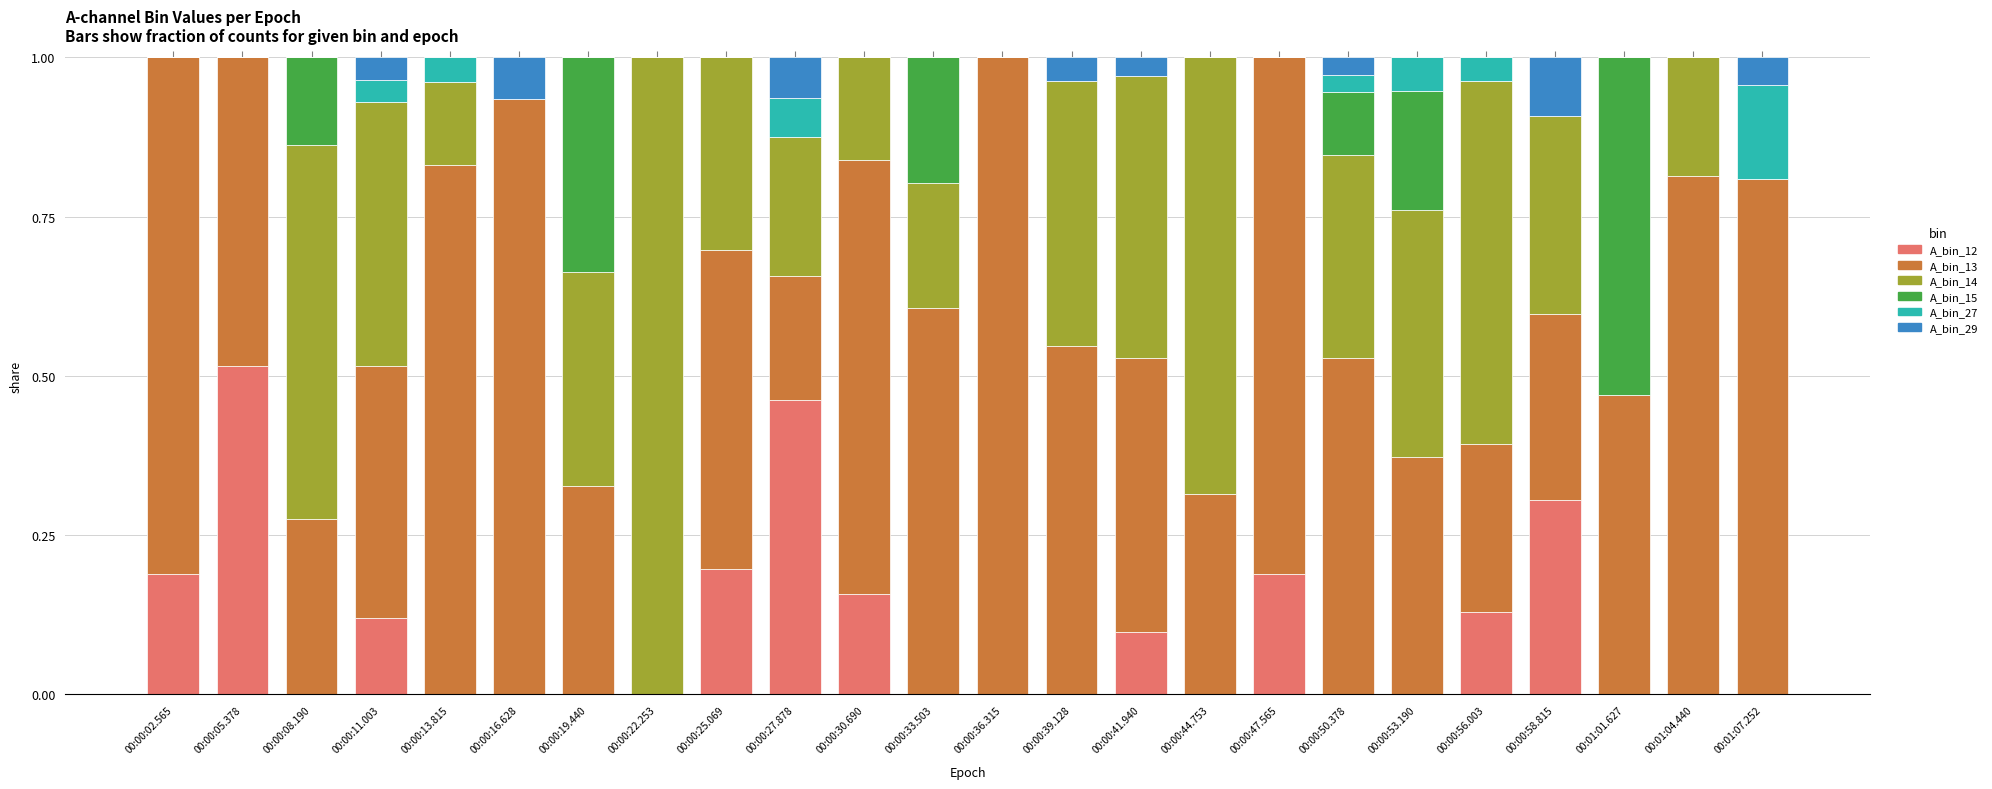

How many distinct data groups are displayed?

6